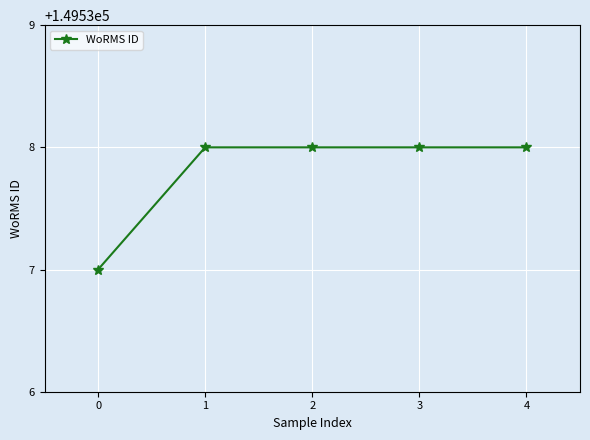

What is the ratio of the value at 3 to the value at 2?

1.0